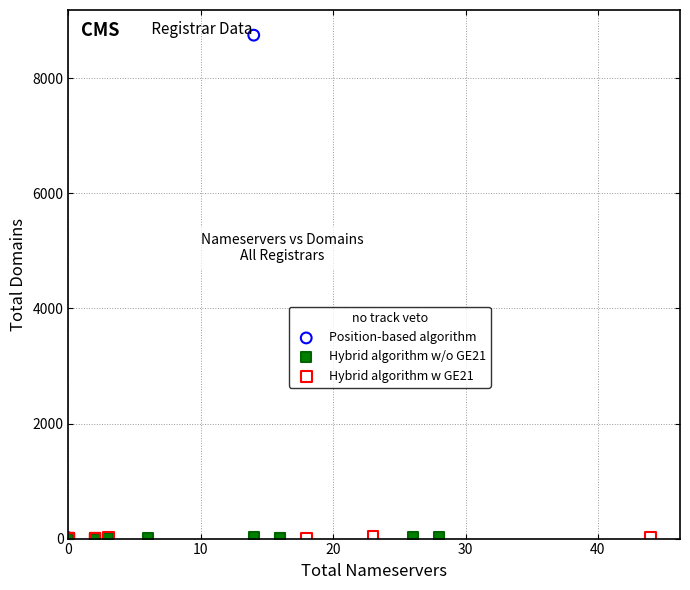

Which series has the largest Y range (max minus min)?

Position-based algorithm